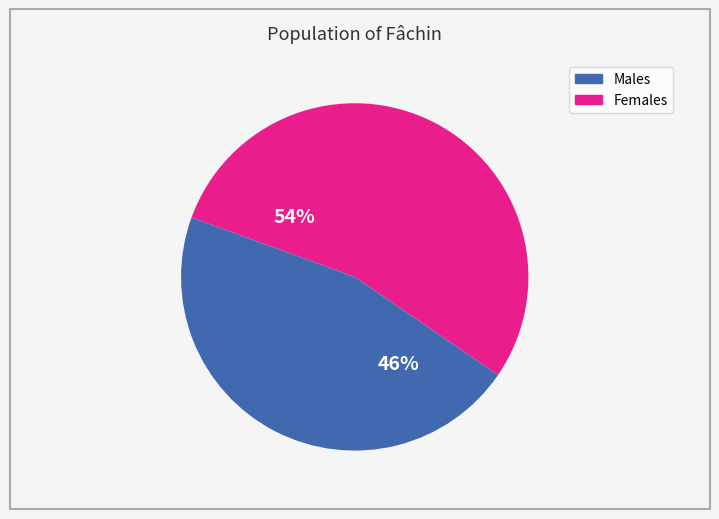

Between Females and Males, which is larger?

Males